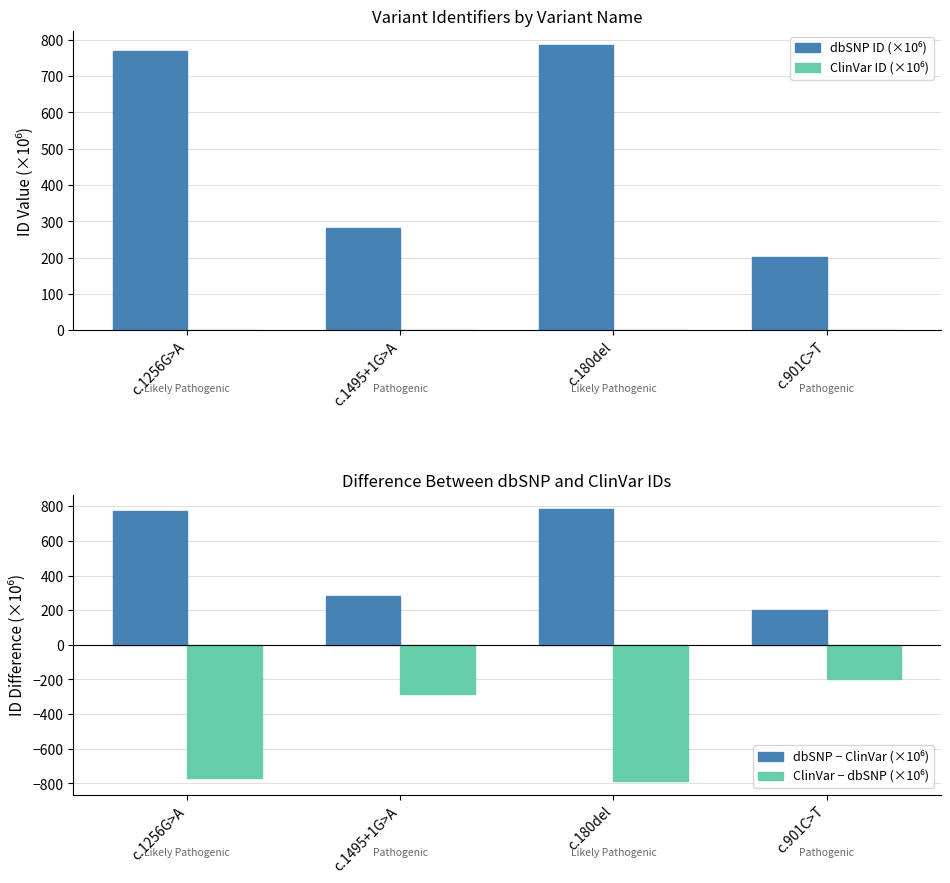

Reading right to left, transcribe all the data shown in this chart.

dbSNP ID (×10⁶): 201.1	786.2	281.9	770.0
ClinVar ID (×10⁶): 0.8	0.2	0.1	0.2
dbSNP − ClinVar (×10⁶): 200.2	786.0	281.8	769.9
ClinVar − dbSNP (×10⁶): -200.2	-786.0	-281.8	-769.9